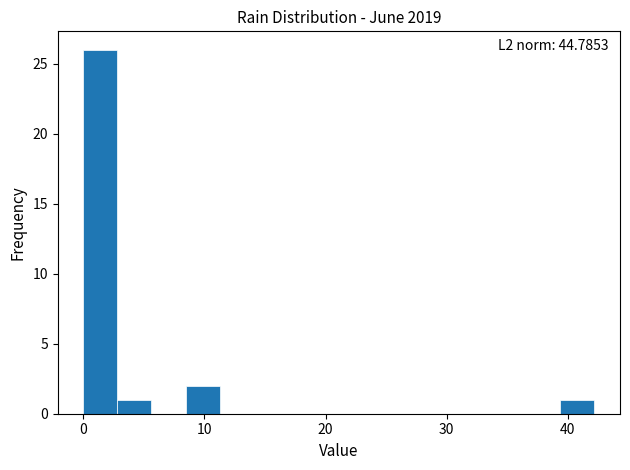

Read against the x-axis, roughly where is the centre of the tallest bar?

1